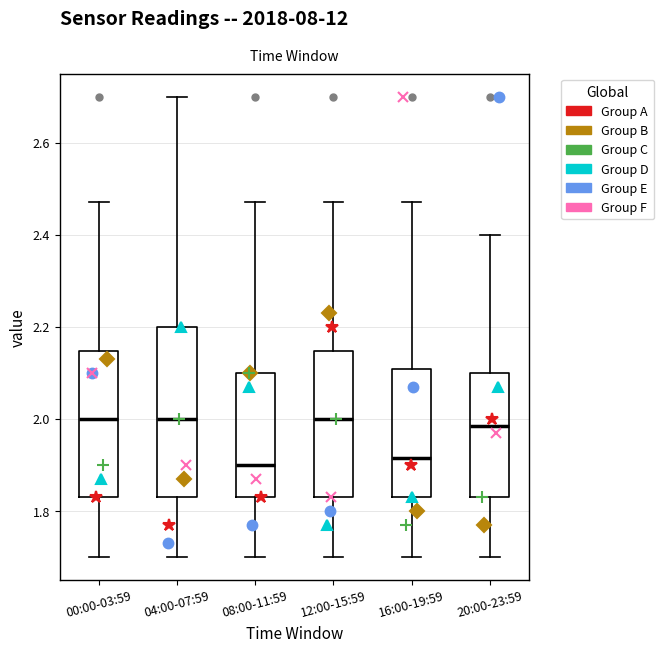

Reading left to right, read every box against the y-axis: the position of its median line, the range the box covers, and the ends of its whiskers. The values are not printed on the chart, so give them approximately, as read against the axis.

00:00-03:59: median 2.00, box 1.84 to 2.14, whiskers 1.70 to 2.48
04:00-07:59: median 2.00, box 1.84 to 2.20, whiskers 1.70 to 2.70
08:00-11:59: median 1.90, box 1.84 to 2.10, whiskers 1.70 to 2.48
12:00-15:59: median 2.00, box 1.84 to 2.14, whiskers 1.70 to 2.48
16:00-19:59: median 1.92, box 1.84 to 2.10, whiskers 1.70 to 2.48
20:00-23:59: median 1.98, box 1.84 to 2.10, whiskers 1.70 to 2.40